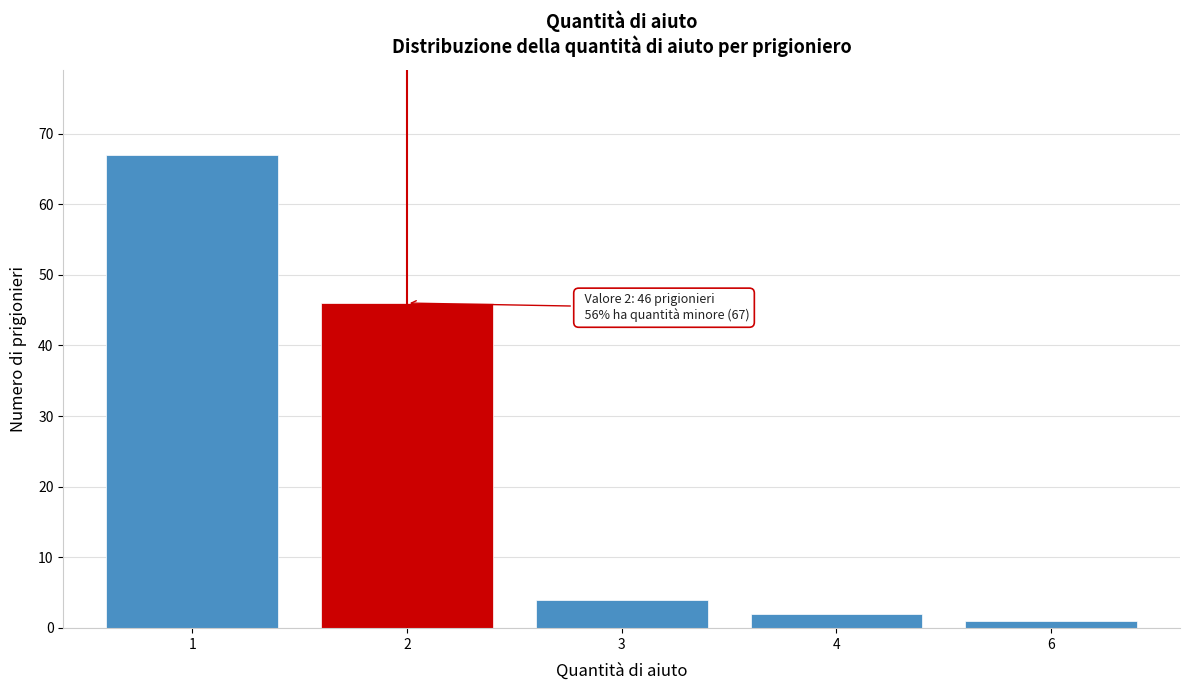

Reading left to right, transcribe all the data shown in this chart.

1=67	2=46	3=4	4=2	6=1